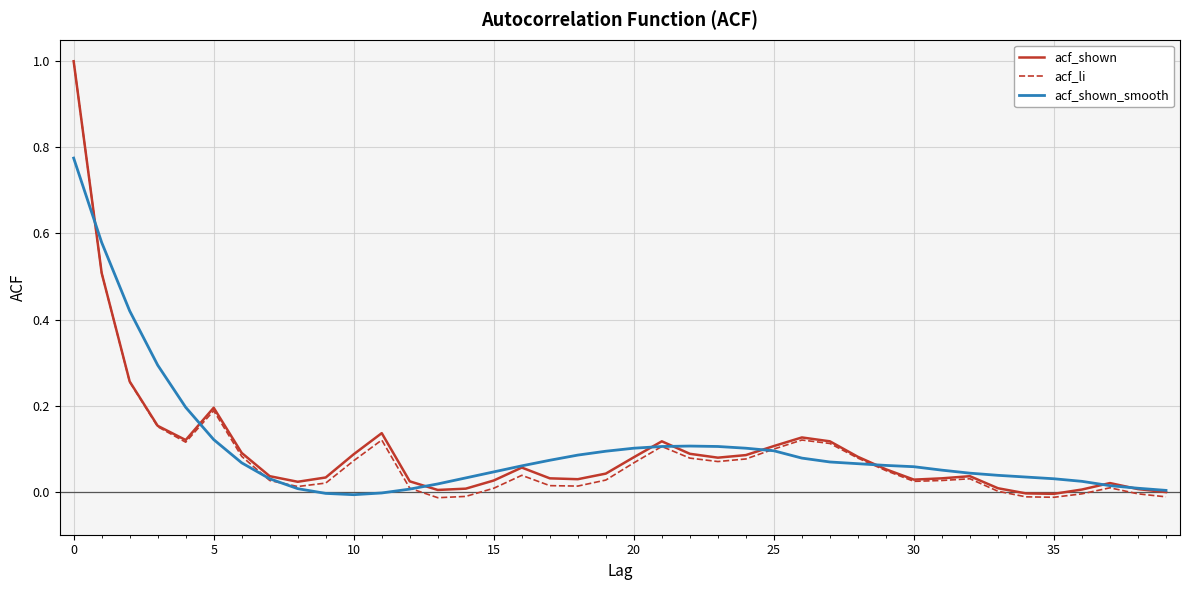

What is the sum of all acf_li values?

3.5